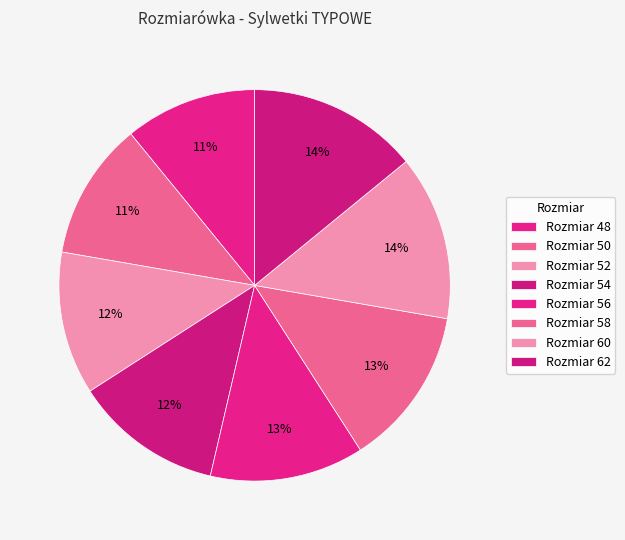

How many segments does this pie chart have?

8